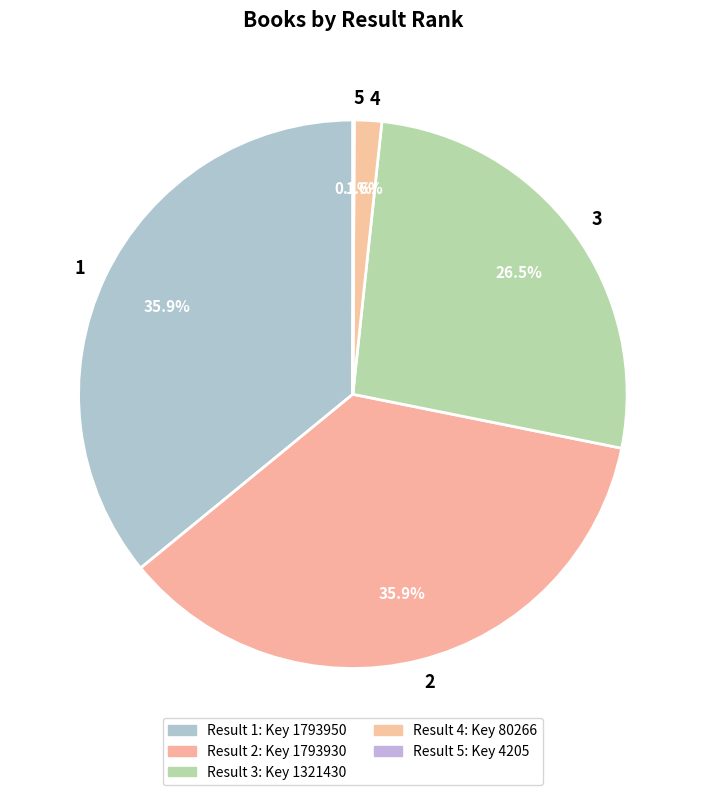

What percentage do 1 and 3 together represent?

62.4%